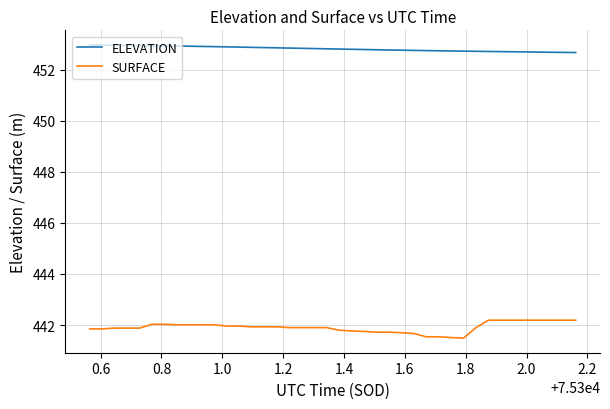

What are all the series names shown in the legend?

ELEVATION, SURFACE